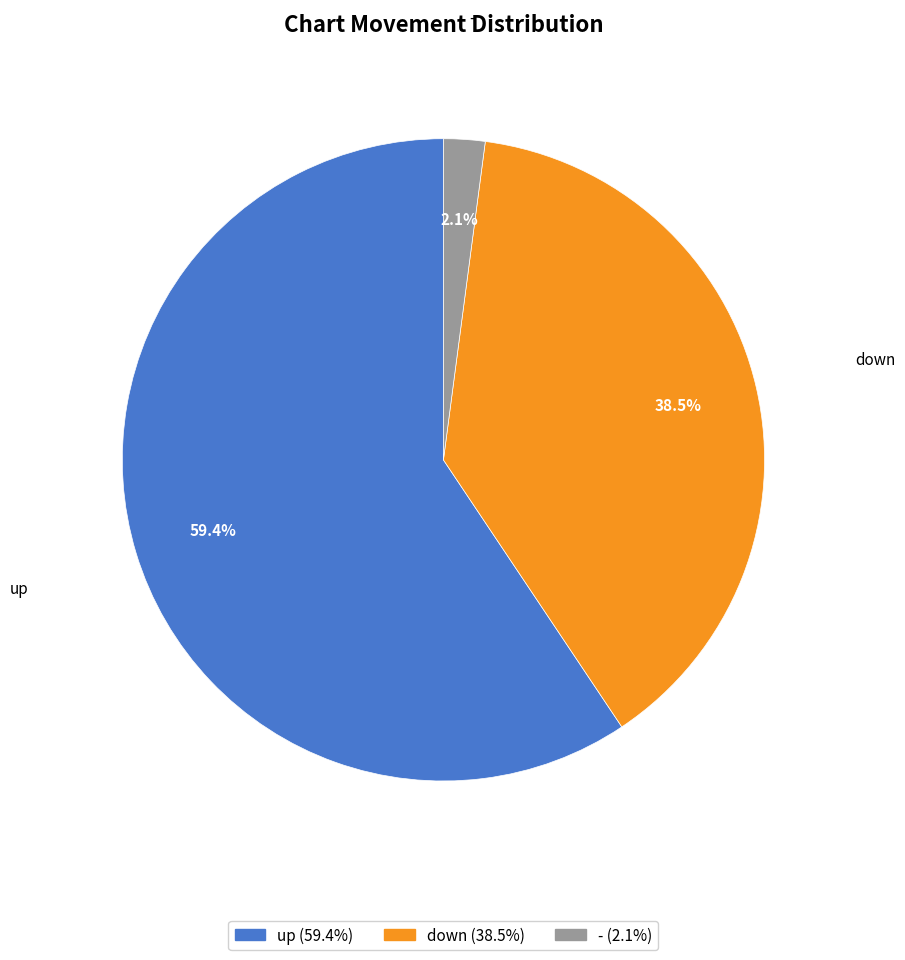

Which has a higher value, up or down?

up